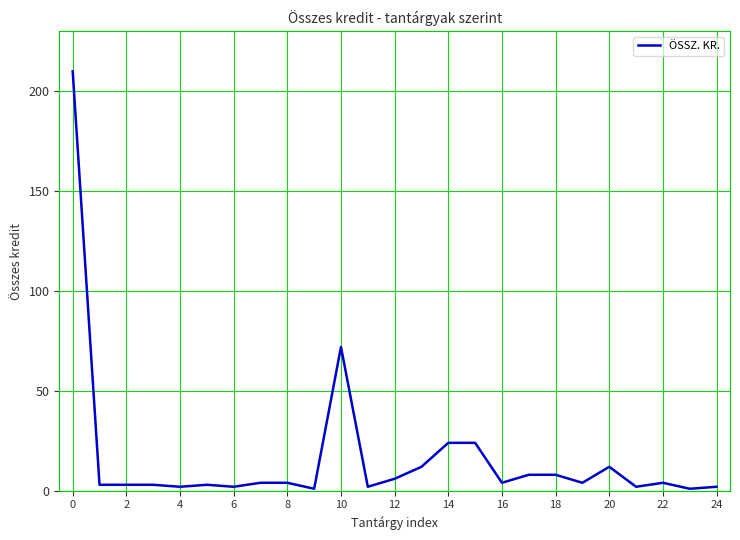

What is the difference between the maximum and minimum values?

209